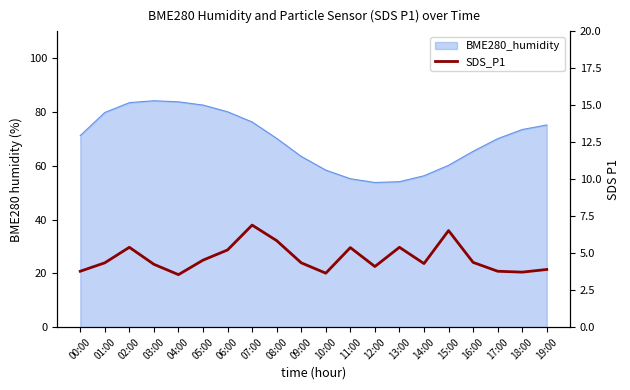

What is the smallest value displayed?

3.5